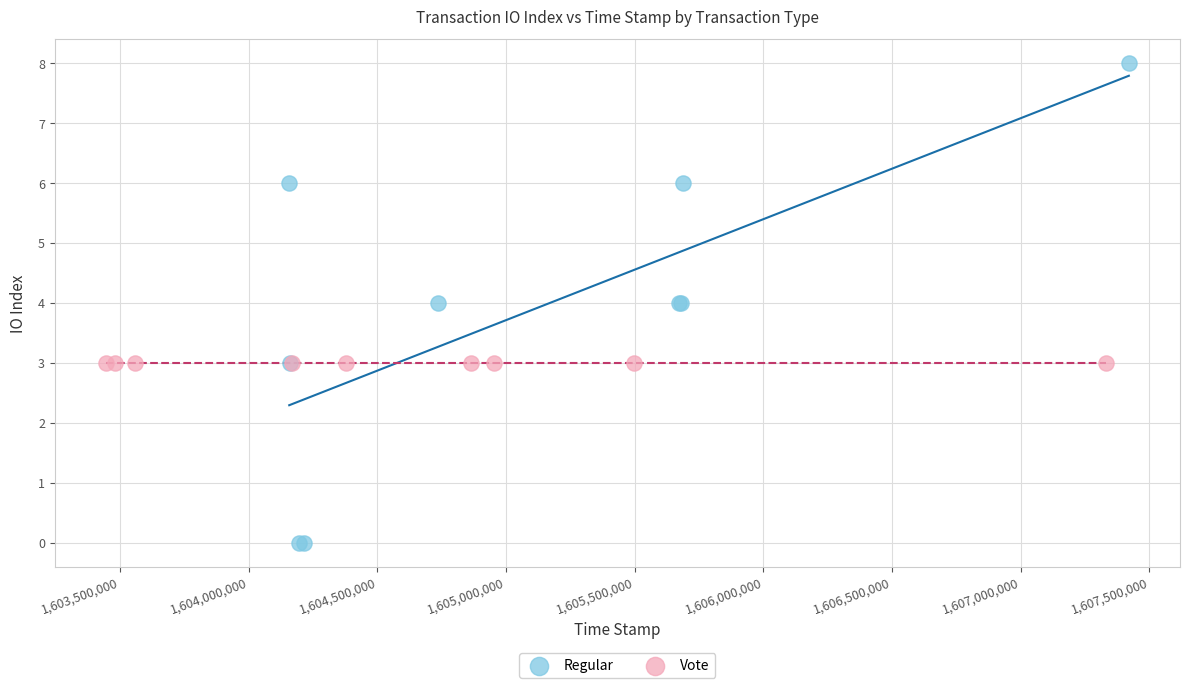

Which series contains the lowest Y value?

Regular